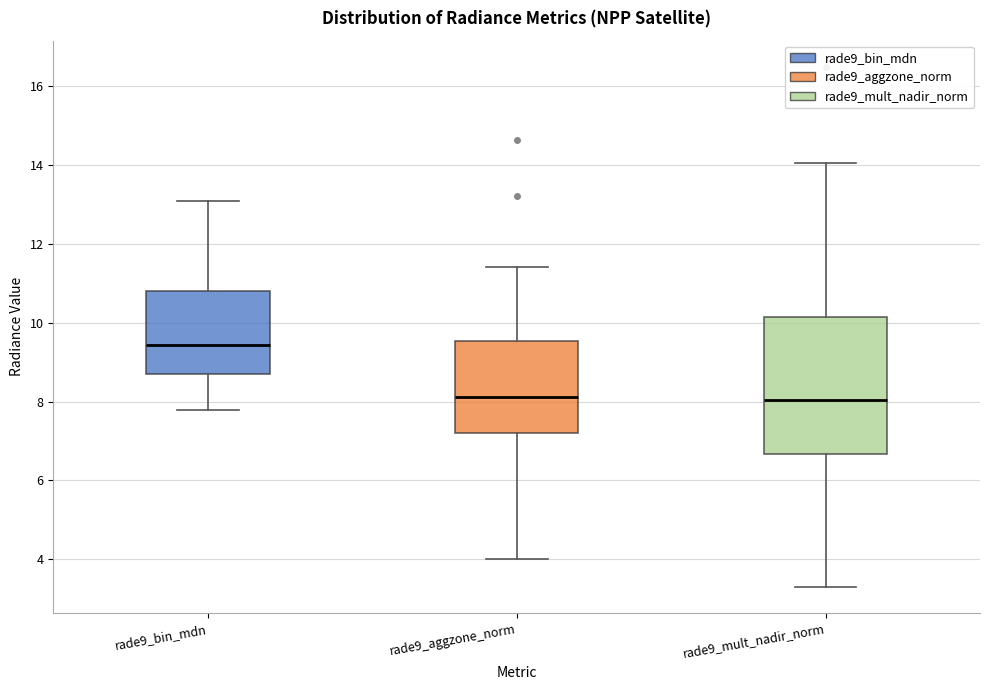

Reading left to right, read every box against the y-axis: the position of its median line, the range the box covers, and the ends of its whiskers. The values are not printed on the chart, so give them approximately, as read against the axis.

rade9_bin_mdn: median 9.4, box 8.6 to 10.8, whiskers 7.8 to 13.0
rade9_aggzone_norm: median 8.2, box 7.2 to 9.6, whiskers 4.0 to 11.4
rade9_mult_nadir_norm: median 8.0, box 6.6 to 10.2, whiskers 3.2 to 14.0